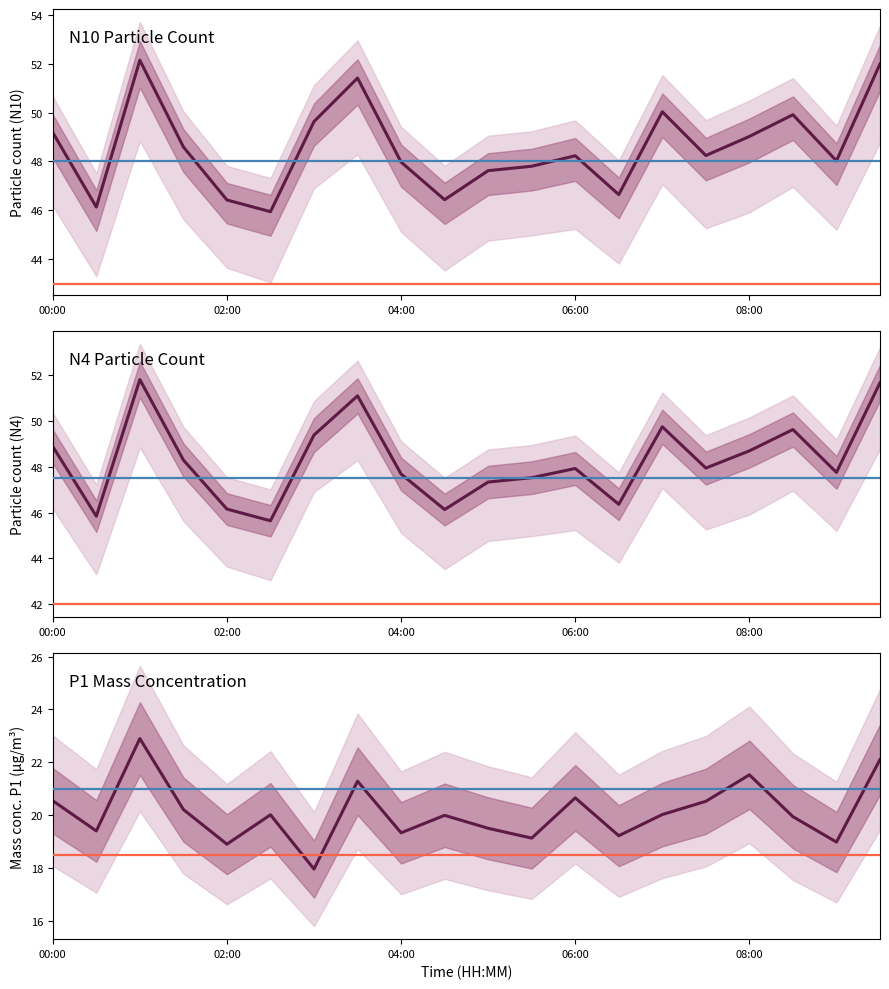

What is the average value of the P1 series?

20.1